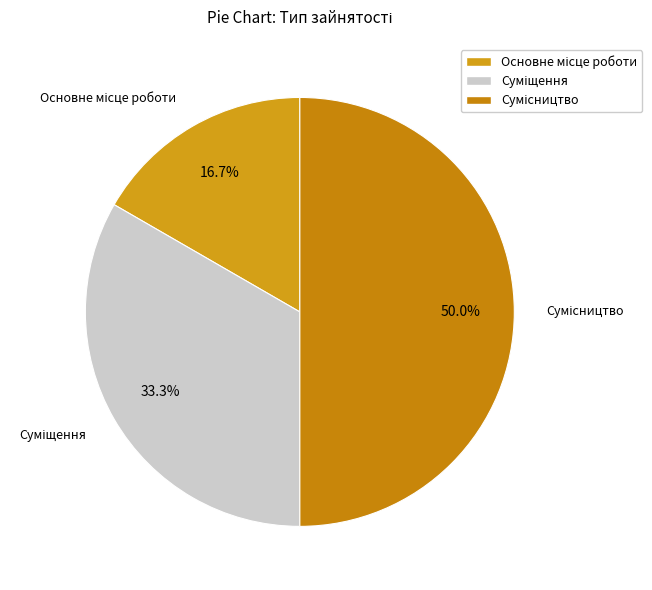

Is there a majority slice in this chart?

No